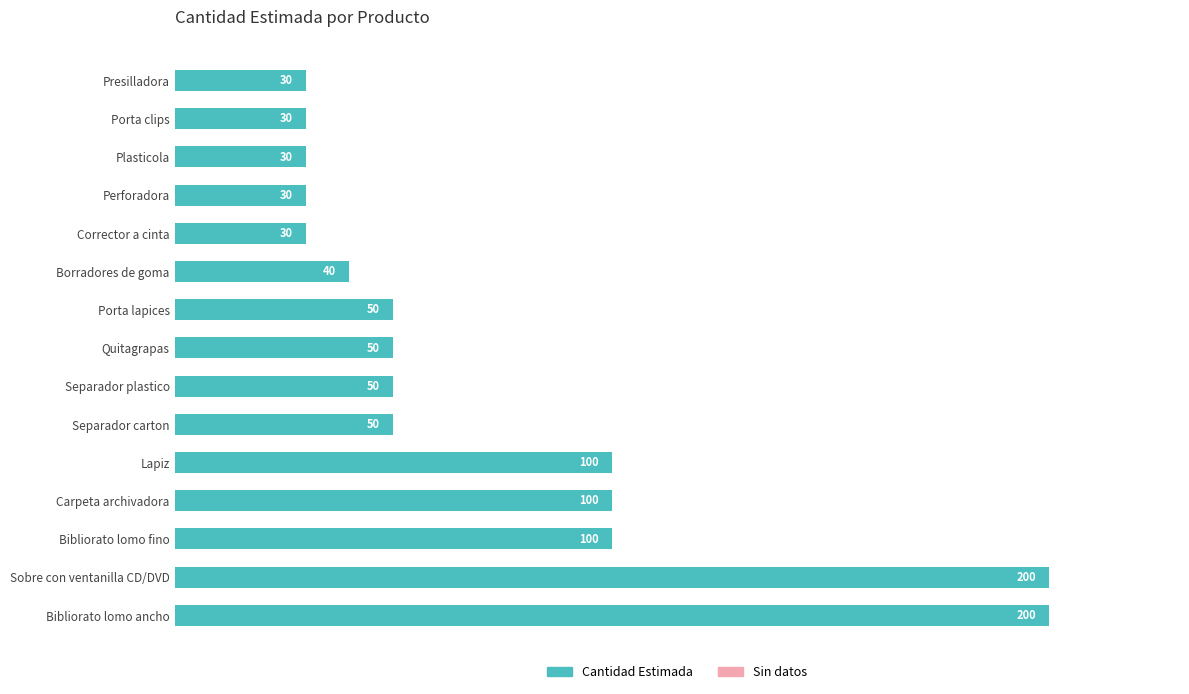

Reading top to bottom, transcribe all the data shown in this chart.

30	30	30	30	30	40	50	50	50	50	100	100	100	200	200